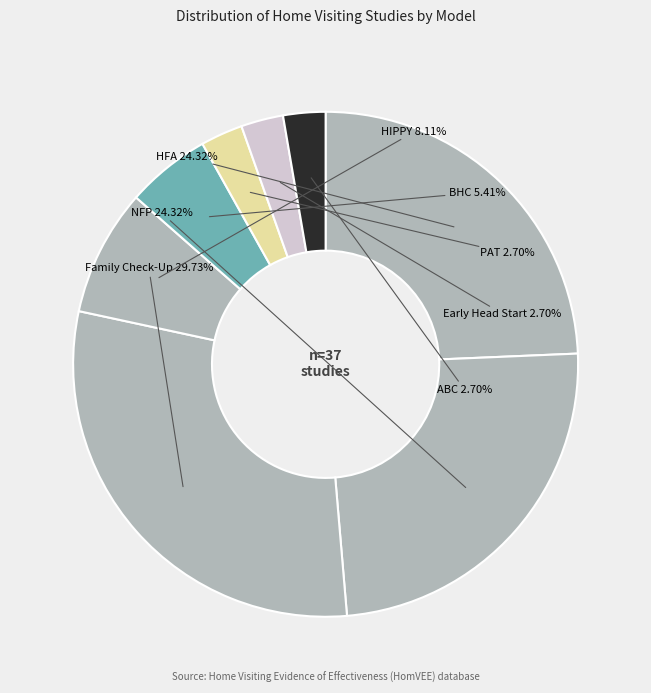

Does HFA account for over 50% of the chart?

No